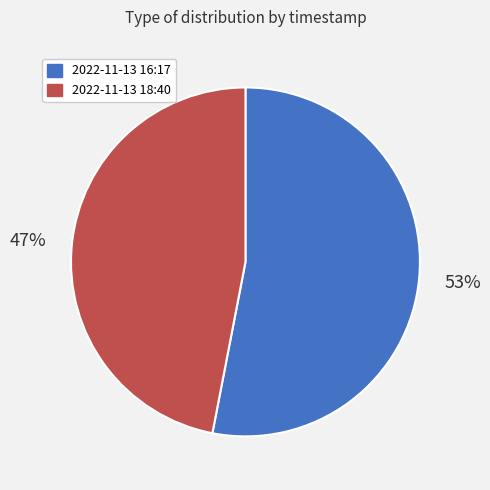

Which category has the smallest portion of the pie?

2022-11-13 18:40